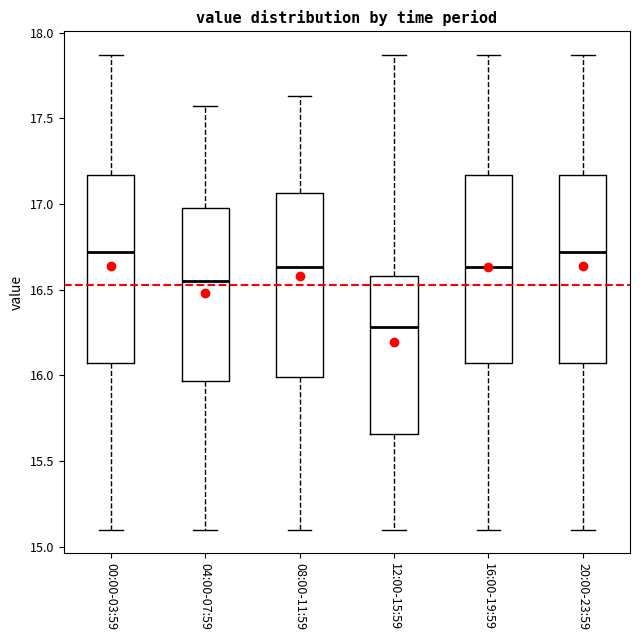

Reading left to right, transcribe this box plot: for each box, give where its median line is, the range the box spans, and where its two whiskers end, as read against the y-axis. The values are not printed on the chart, so give them approximately, as read against the axis.

00:00-03:59: median 16.70, box 16.10 to 17.15, whiskers 15.10 to 17.85
04:00-07:59: median 16.55, box 15.95 to 17.00, whiskers 15.10 to 17.55
08:00-11:59: median 16.65, box 16.00 to 17.05, whiskers 15.10 to 17.65
12:00-15:59: median 16.30, box 15.65 to 16.60, whiskers 15.10 to 17.85
16:00-19:59: median 16.65, box 16.10 to 17.15, whiskers 15.10 to 17.85
20:00-23:59: median 16.70, box 16.10 to 17.15, whiskers 15.10 to 17.85